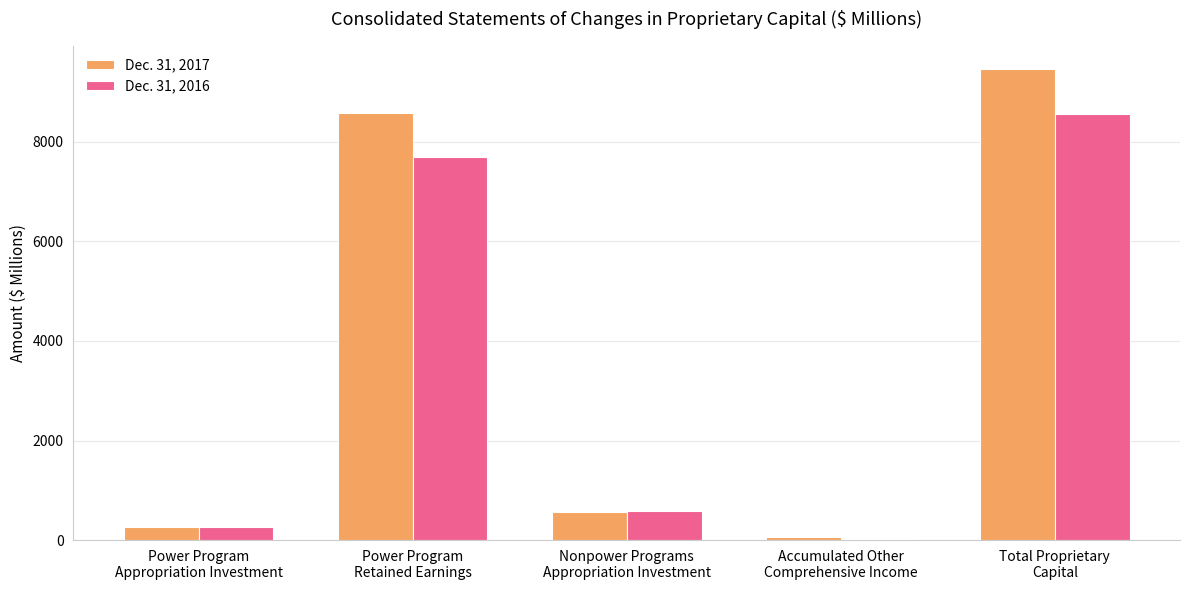

What is the difference between the Dec. 31, 2016 values at Nonpower Programs
Appropriation Investment and Power Program
Appropriation Investment?

320